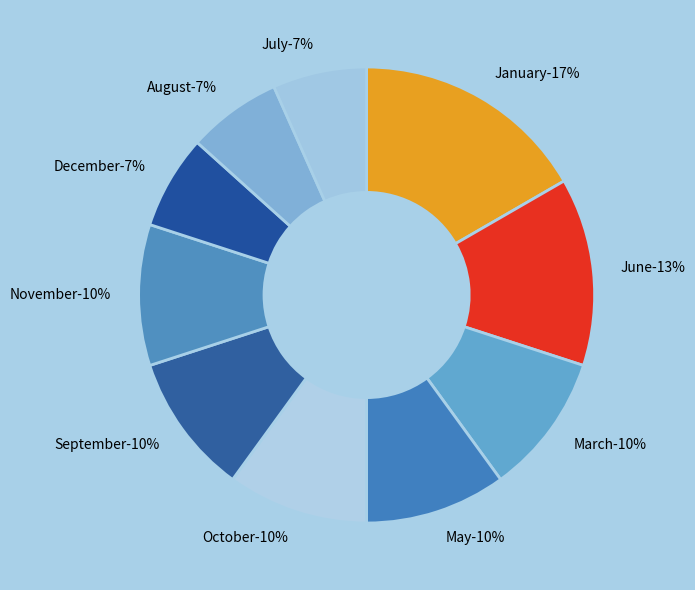

Is June the majority of the pie?

No